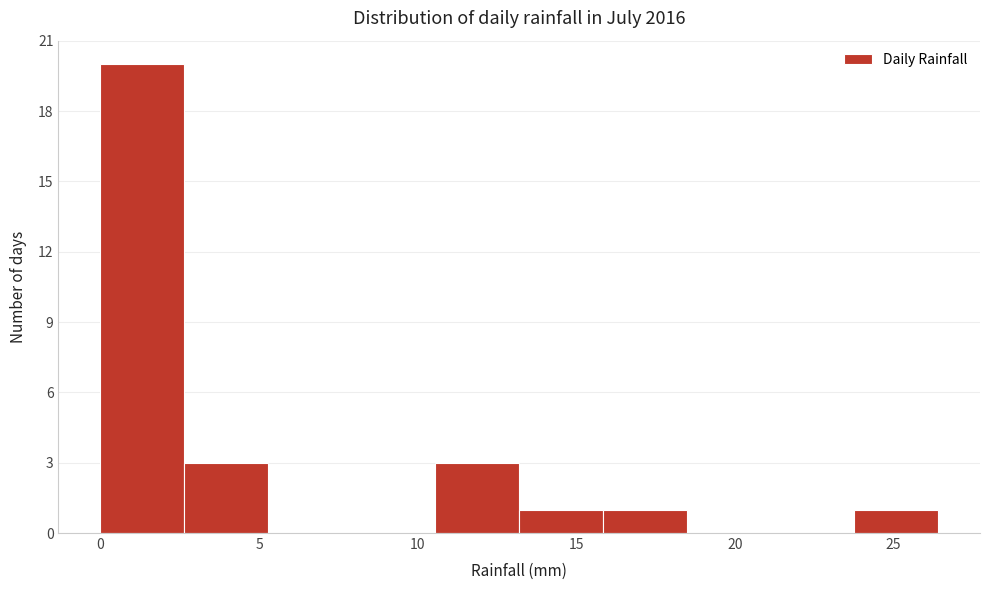

Reading left to right, list every bar in this chart as the range it spans on the x-axis followed by its height. Neither the bar edges nor the heights are printed on the chart, so give them approximately, as read against the axes.

0.0 to 2.5: 20
2.5 to 5.5: 3
5.5 to 8.0: 0
8.0 to 10.5: 0
10.5 to 13.0: 3
13.0 to 16.0: 1
16.0 to 18.5: 1
18.5 to 21.0: 0
21.0 to 24.0: 0
24.0 to 26.5: 1